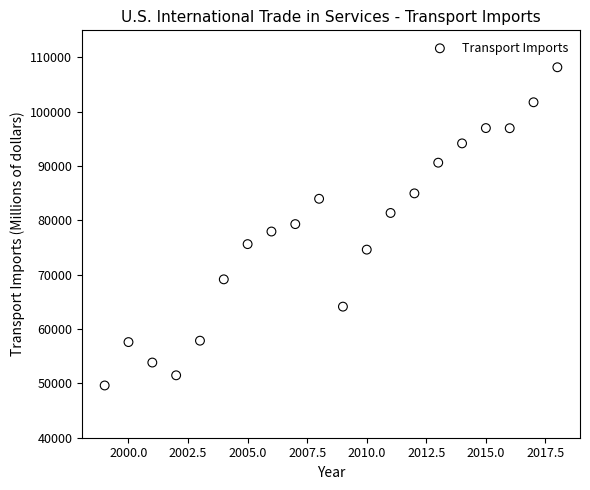

What is the range of X values (max minus min)?

19